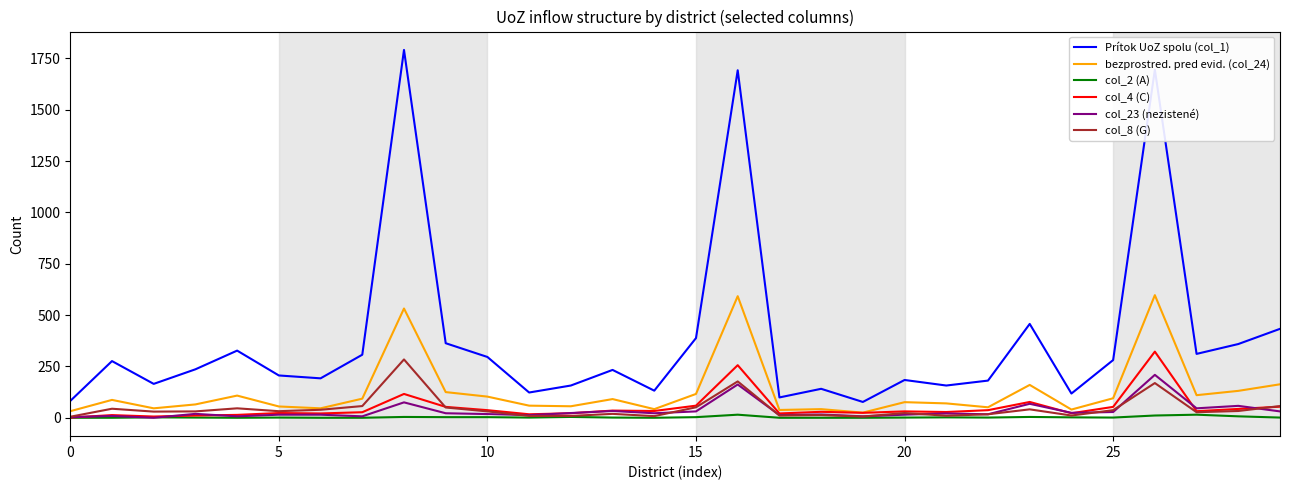

Which series has the largest range (max minus min)?

Prítok UoZ spolu (col_1)